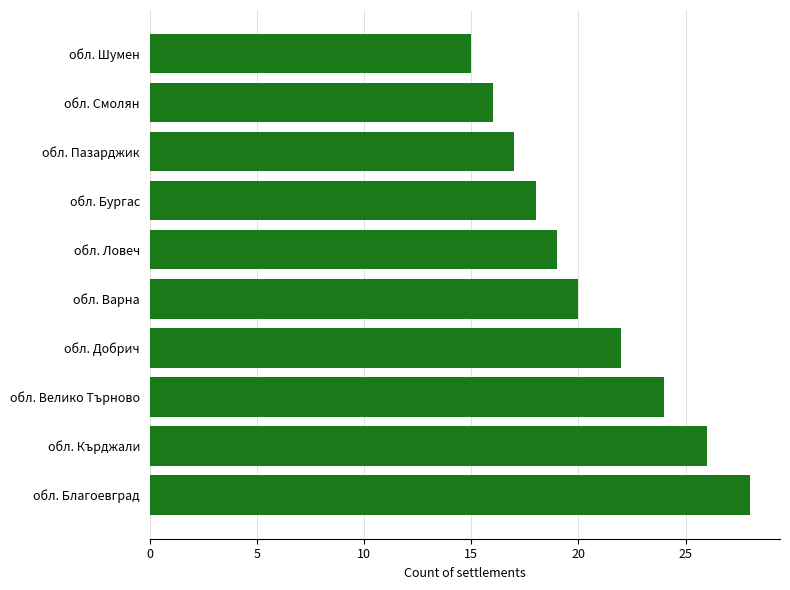

Count the number of categories in the chart.

10